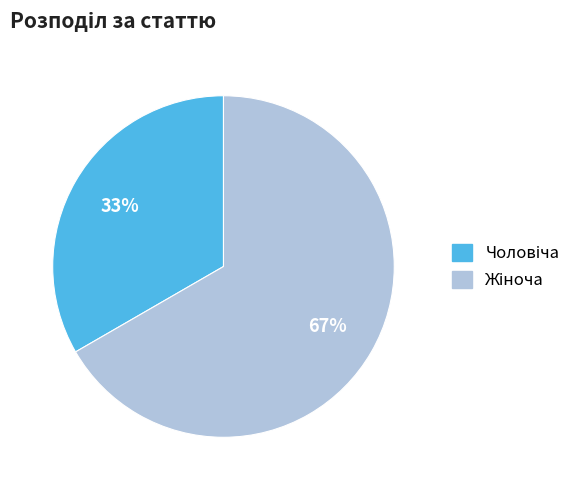

Does any single category account for the majority?

Yes